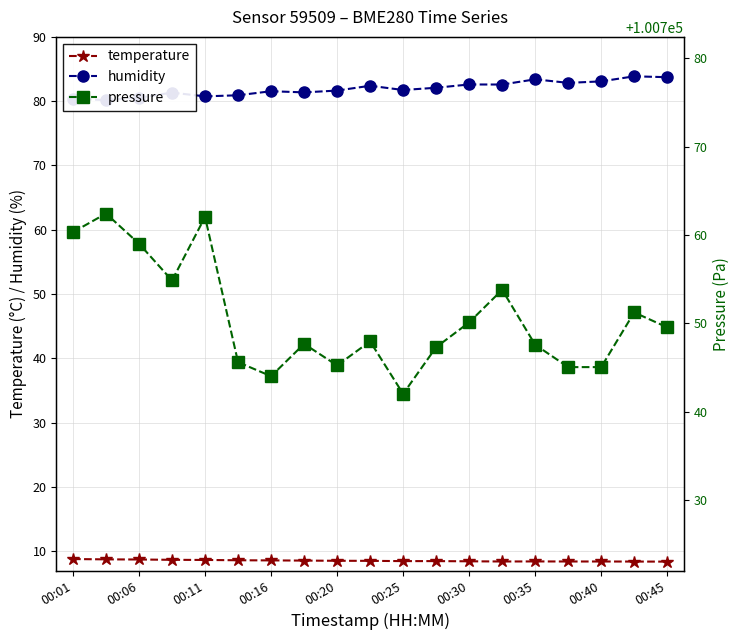

True or false: pressure and temperature intersect in this chart.

False